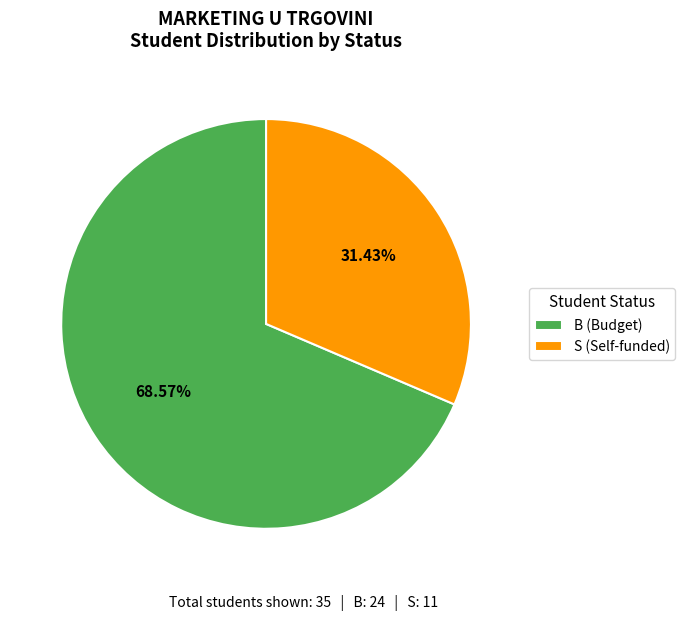

Does S represent more than half of the total?

No